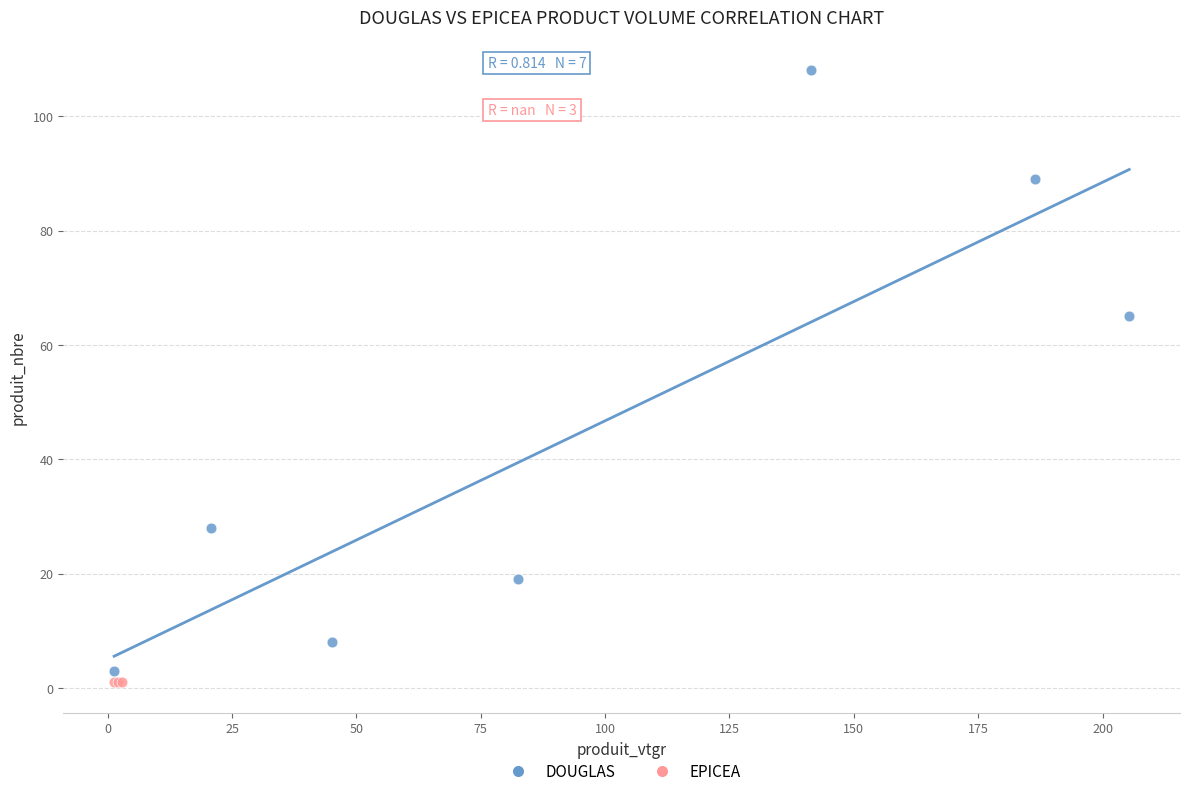

Which series contains the highest Y value?

DOUGLAS